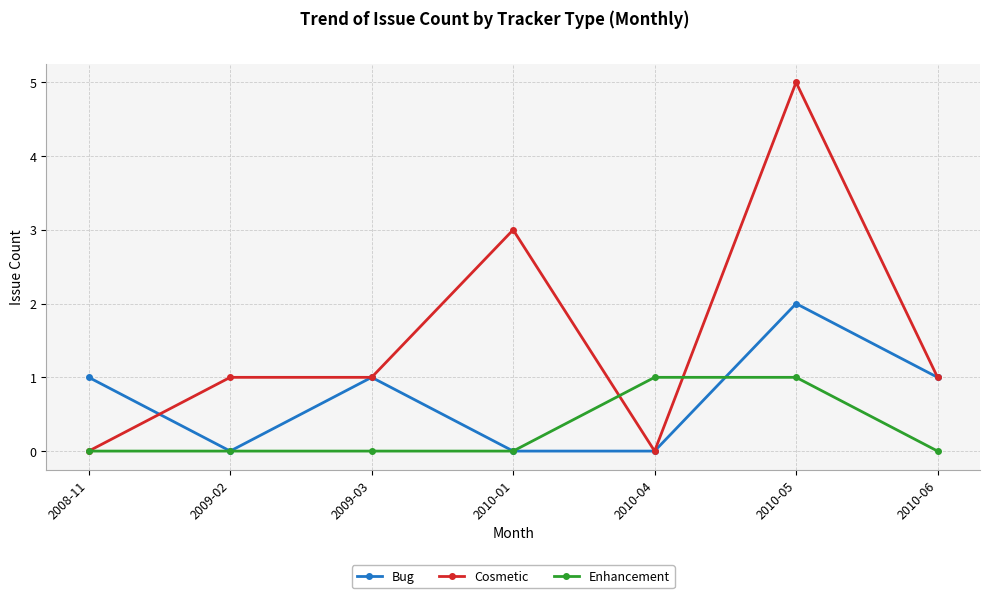

What position from the left is 2009-03?

3